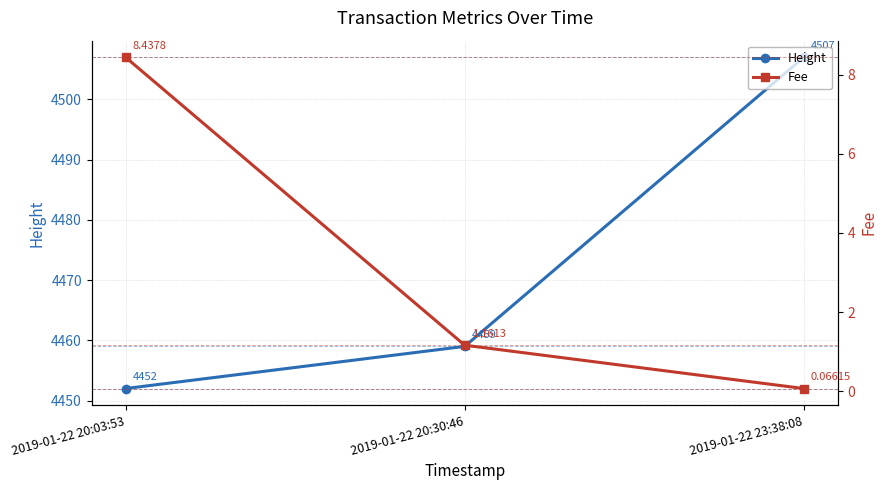

List the series in order of their peak value, lowest first.

Fee, Height